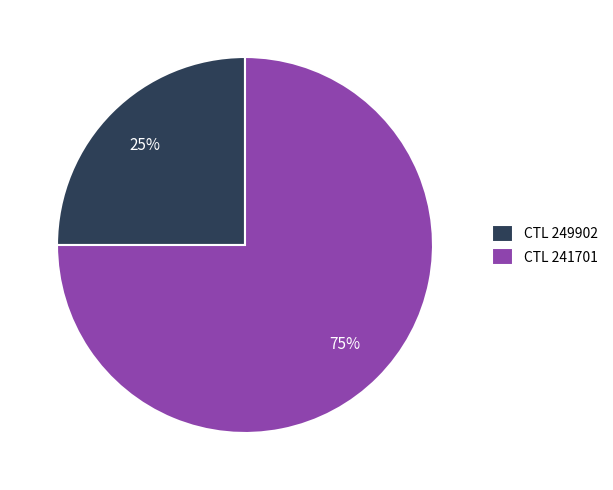

Approximately how many times larger is the value at CTL 249902 compared to CTL 241701?

0.3